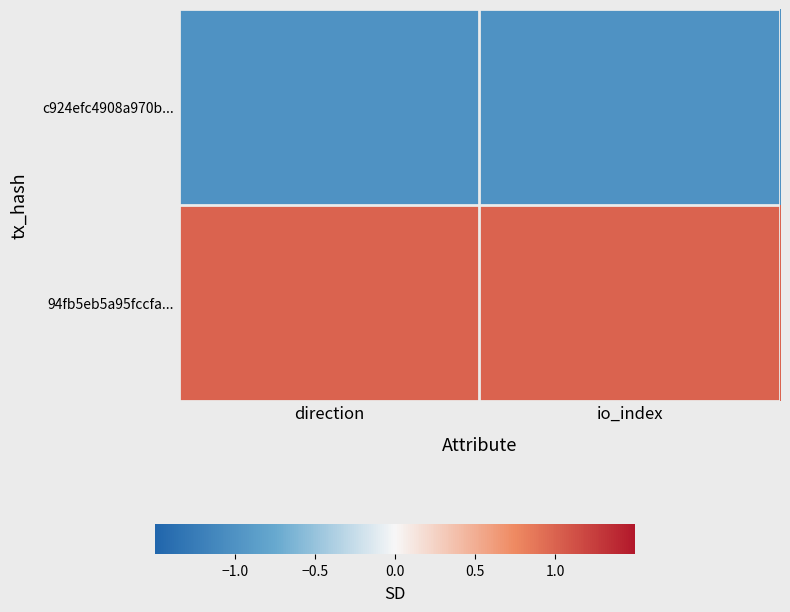

What is the spread (max minus min) of values at direction?

2